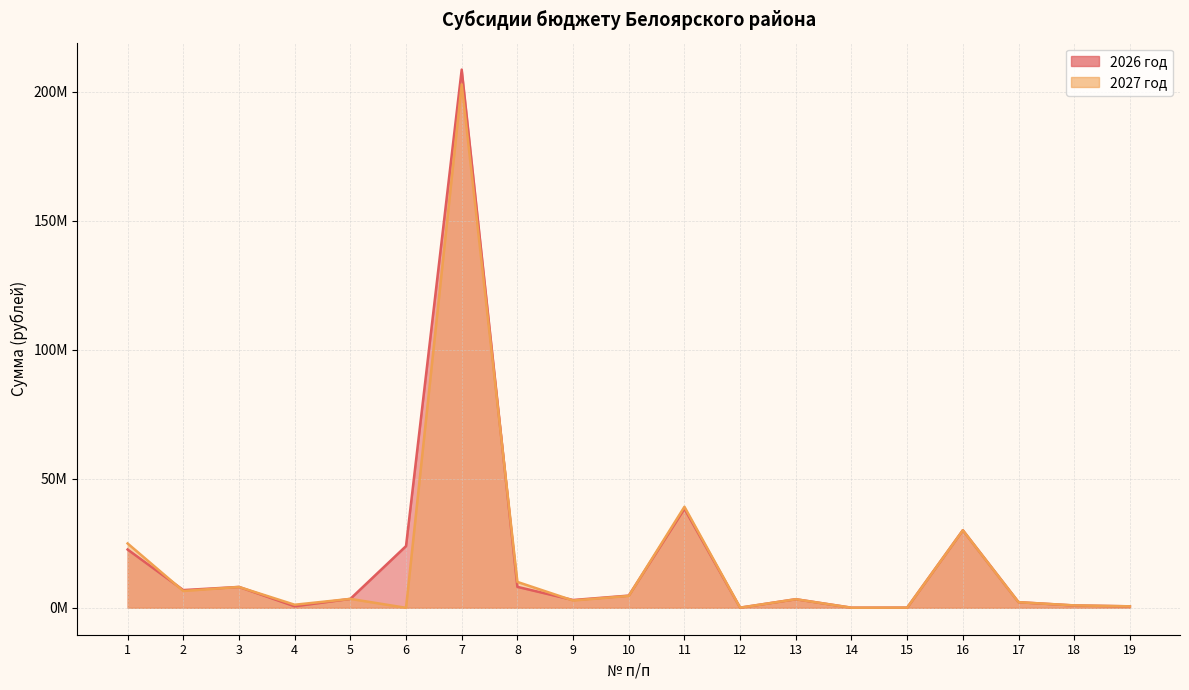

True or false: 2026 год has a value of 3326300 at 13.

True